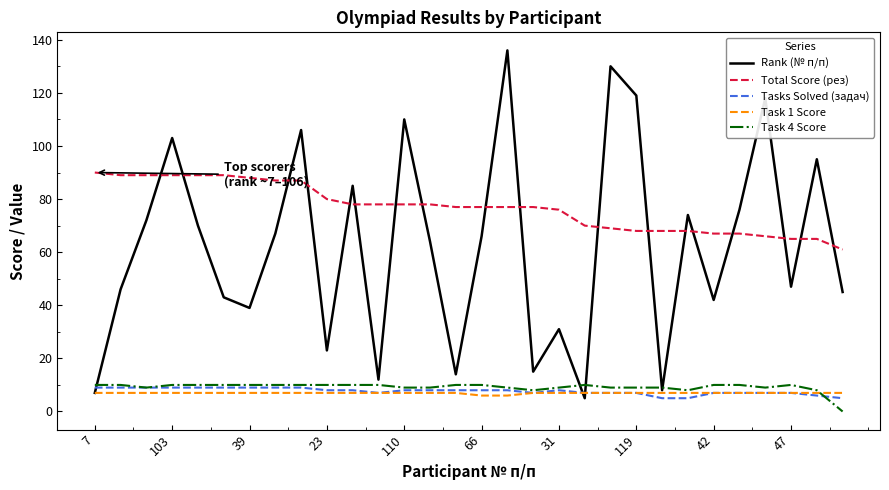

Which series has the largest total across all categories?

Total Score (рез)